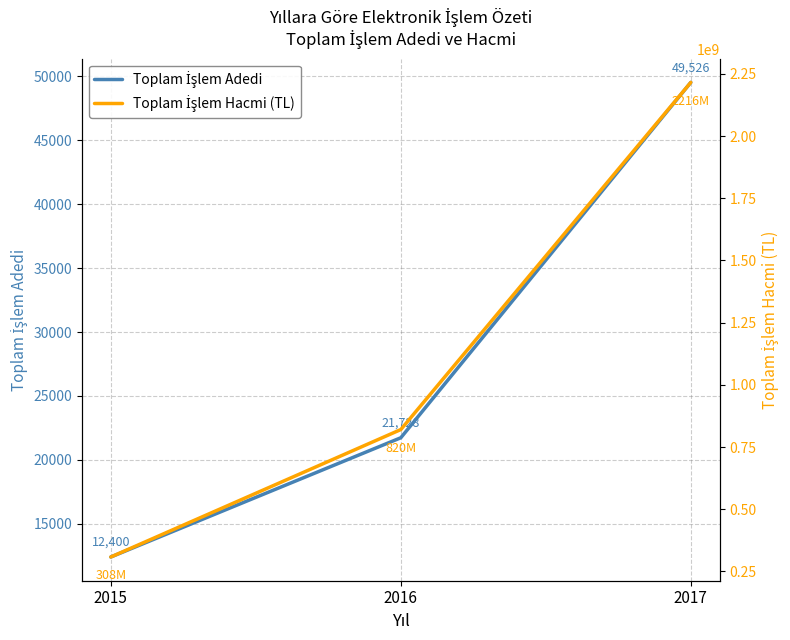

Reading right to left, what are all the values shown in this chart?

Toplam İşlem Adedi: 2017=49526	2016=21728	2015=12400
Toplam İşlem Hacmi (TL): 2017=2215709480	2016=820394731	2015=308195679